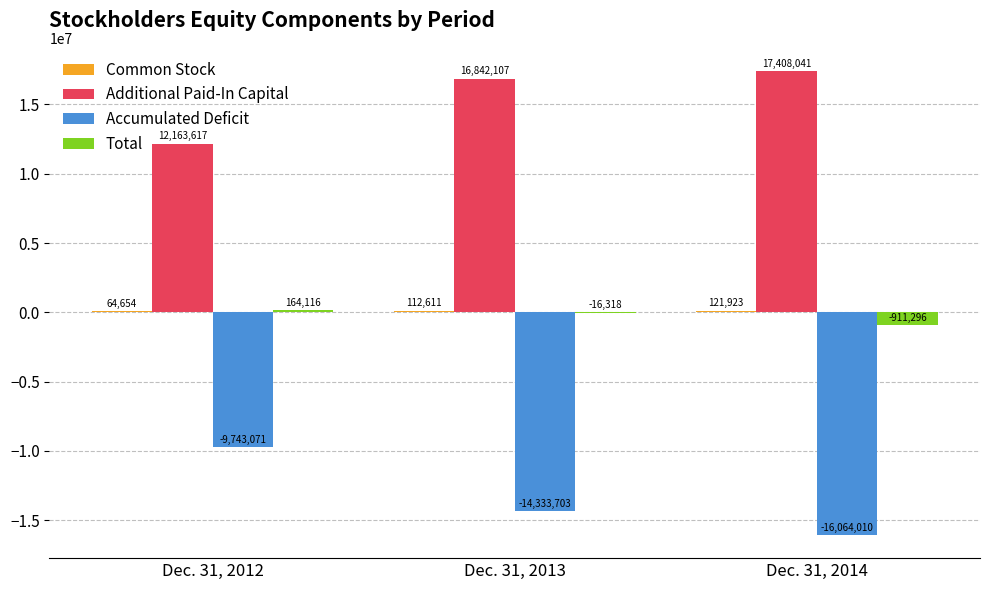

At which label does Total first exceed -16318?

Dec. 31, 2012